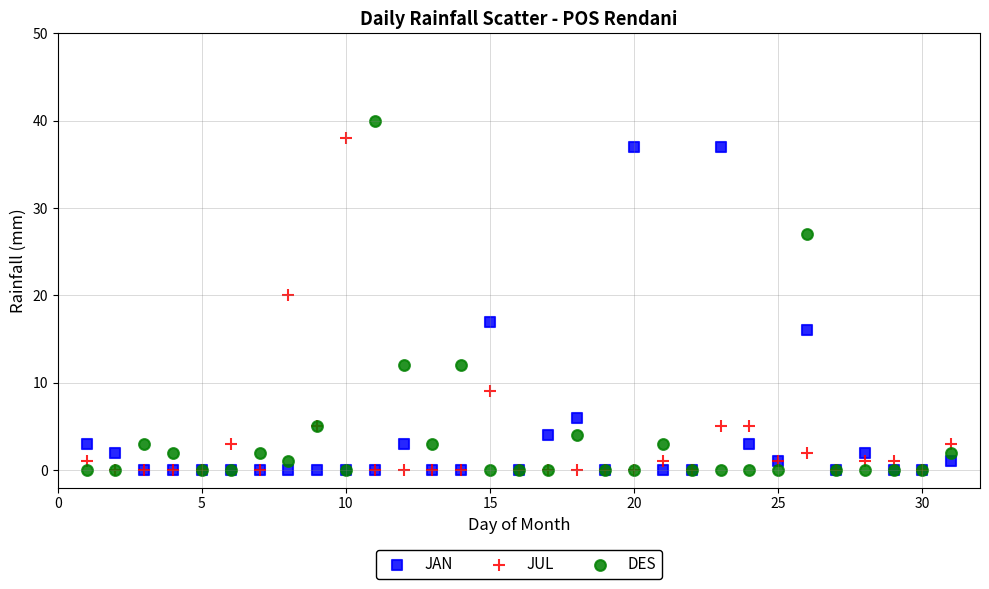

Which series has the largest Y range (max minus min)?

DES